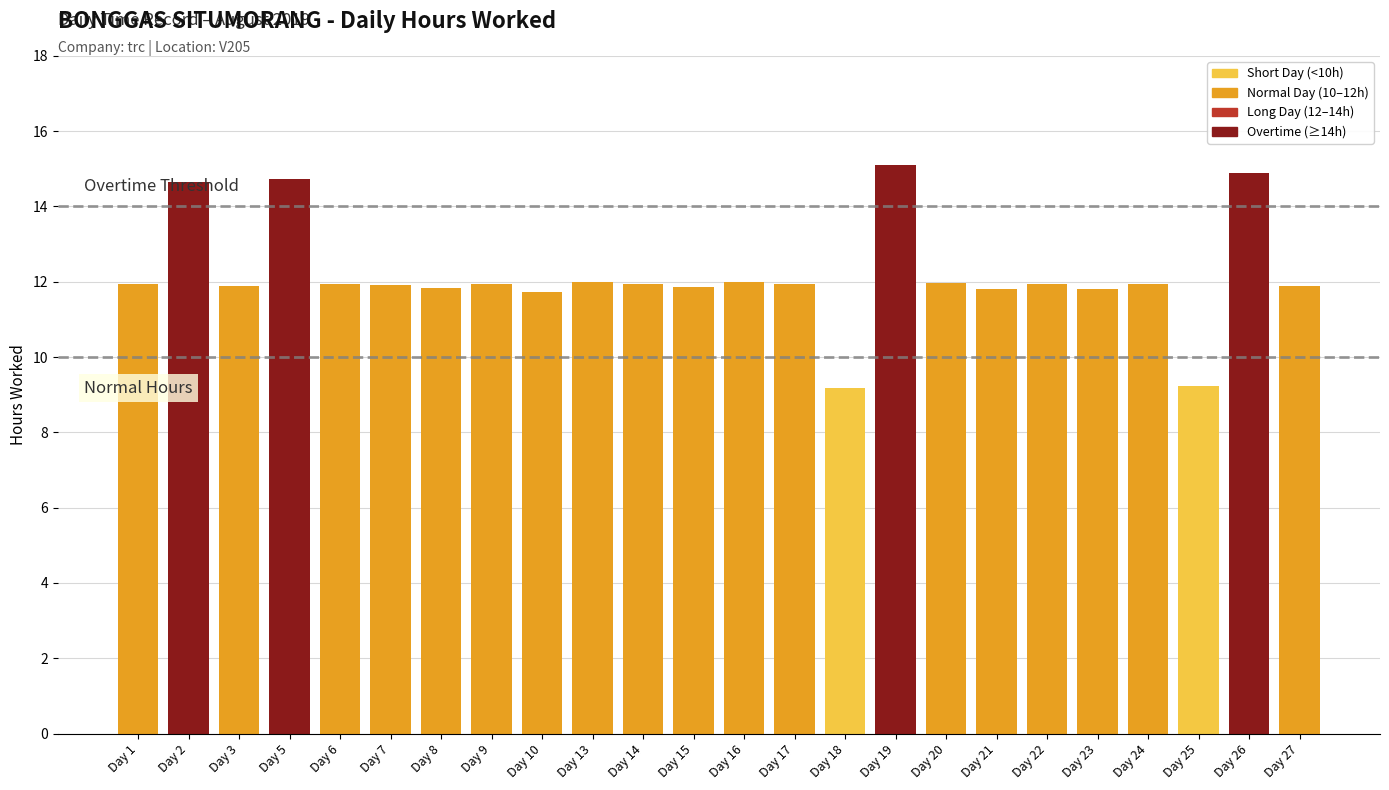

Read the value at Day 25.

9.2